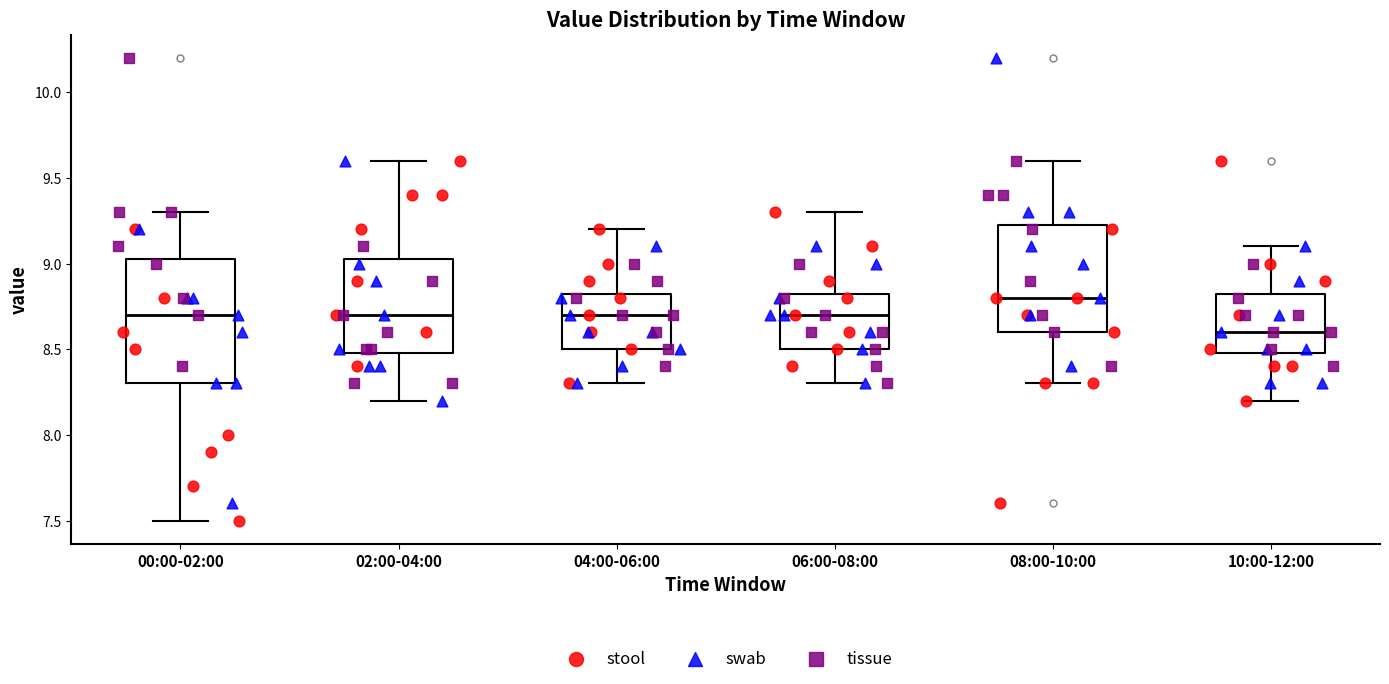

Reading left to right, read every box against the y-axis: the position of its median line, the range the box covers, and the ends of its whiskers. The values are not printed on the chart, so give them approximately, as read against the axis.

00:00-02:00: median 8.70, box 8.30 to 9.05, whiskers 7.50 to 9.30
02:00-04:00: median 8.70, box 8.50 to 9.05, whiskers 8.20 to 9.60
04:00-06:00: median 8.70, box 8.50 to 8.85, whiskers 8.30 to 9.20
06:00-08:00: median 8.70, box 8.50 to 8.85, whiskers 8.30 to 9.30
08:00-10:00: median 8.80, box 8.60 to 9.25, whiskers 8.30 to 9.60
10:00-12:00: median 8.60, box 8.50 to 8.85, whiskers 8.20 to 9.10